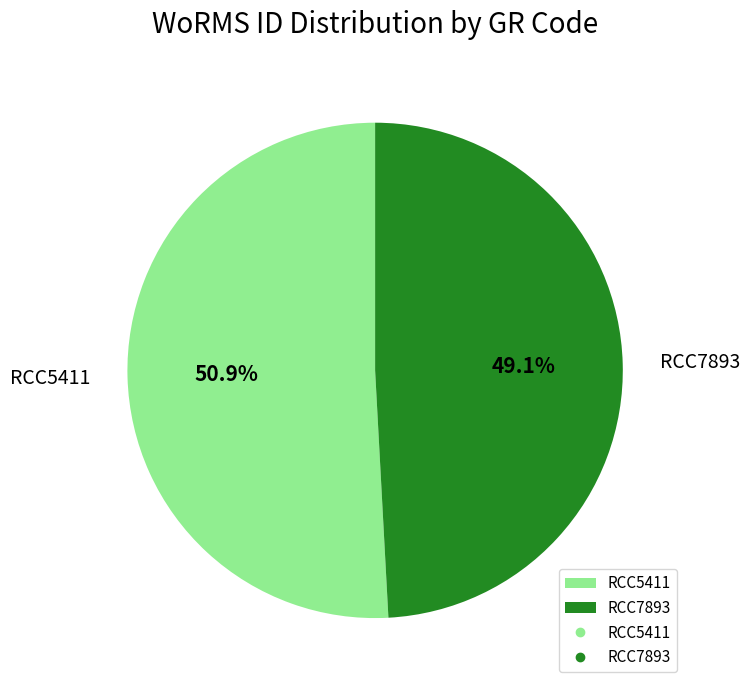

Does RCC7893 account for over 50% of the chart?

No